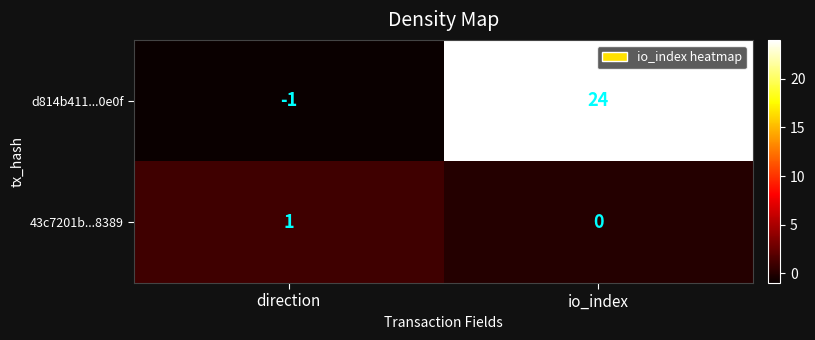

What is the sum of all d814b411...0e0f values?

23